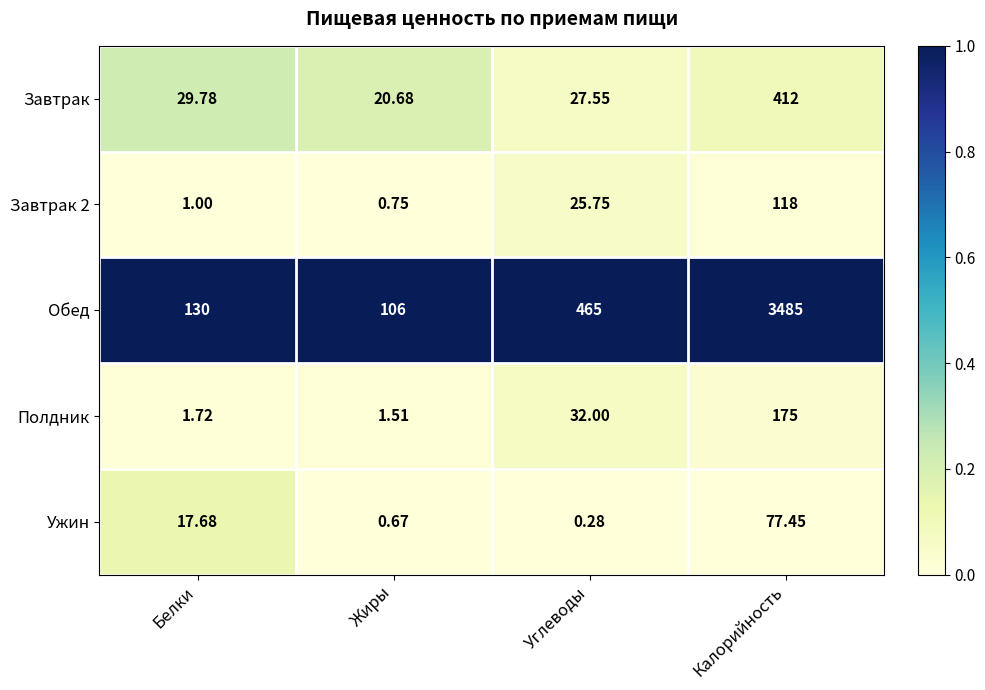

Which category has the highest value across all series?

Калорийность